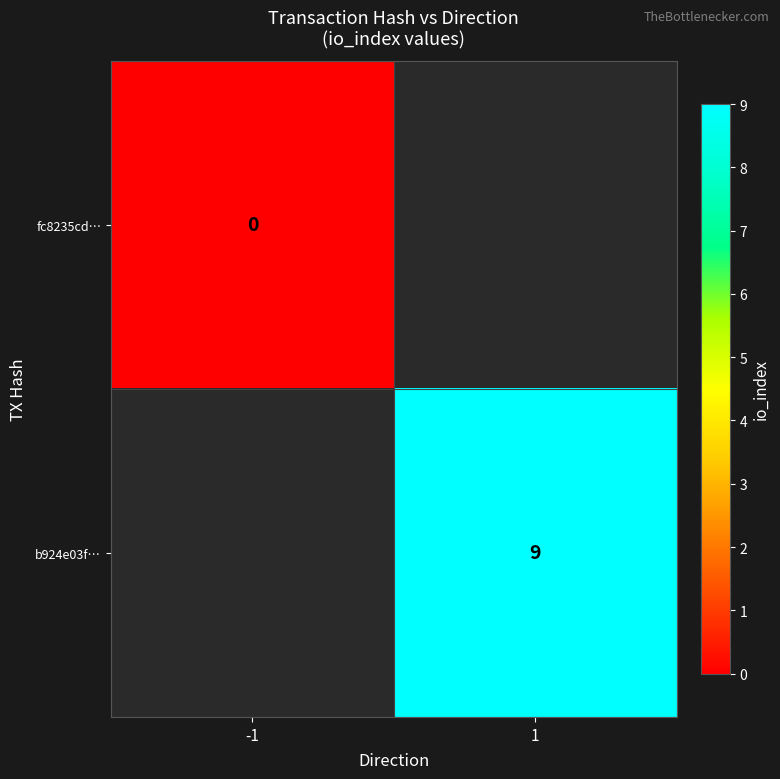

List the labels in order of fc8235cd… value, largest first.

-1, 1